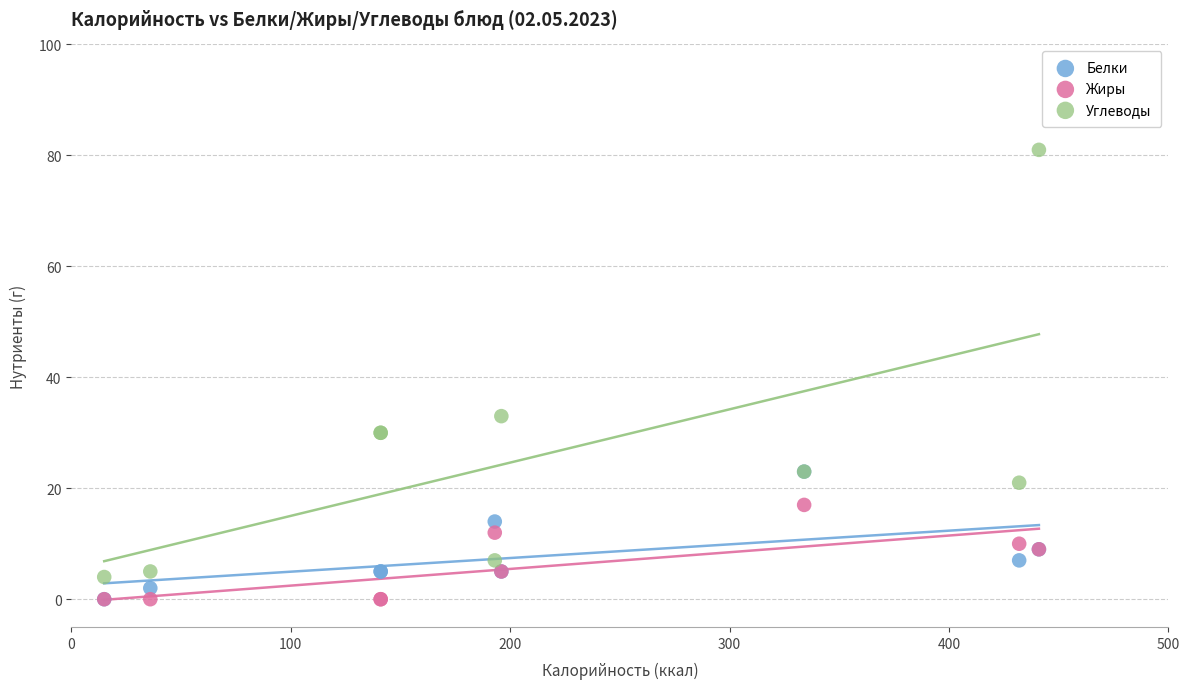

In the Углеводы series, what Y value is closest to 42?

33